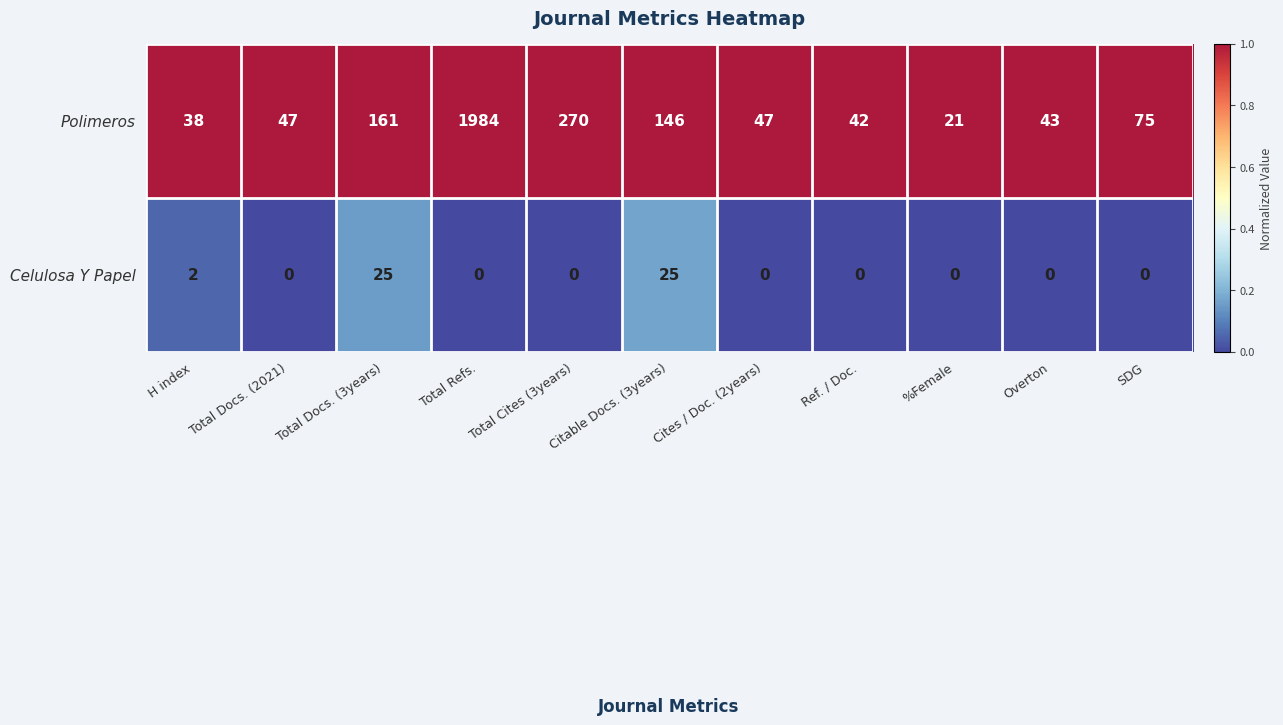

At how many categories does at least one series exceed 0?

11